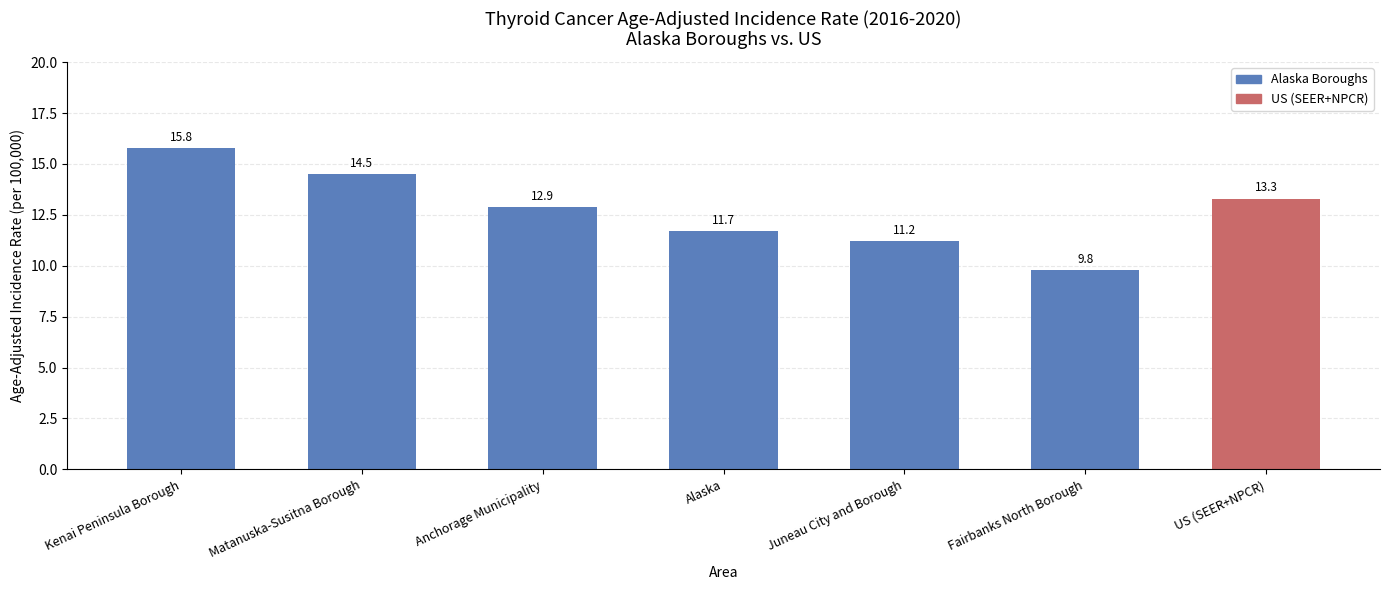

Between Matanuska-Susitna Borough and Anchorage Municipality, which is larger?

Matanuska-Susitna Borough